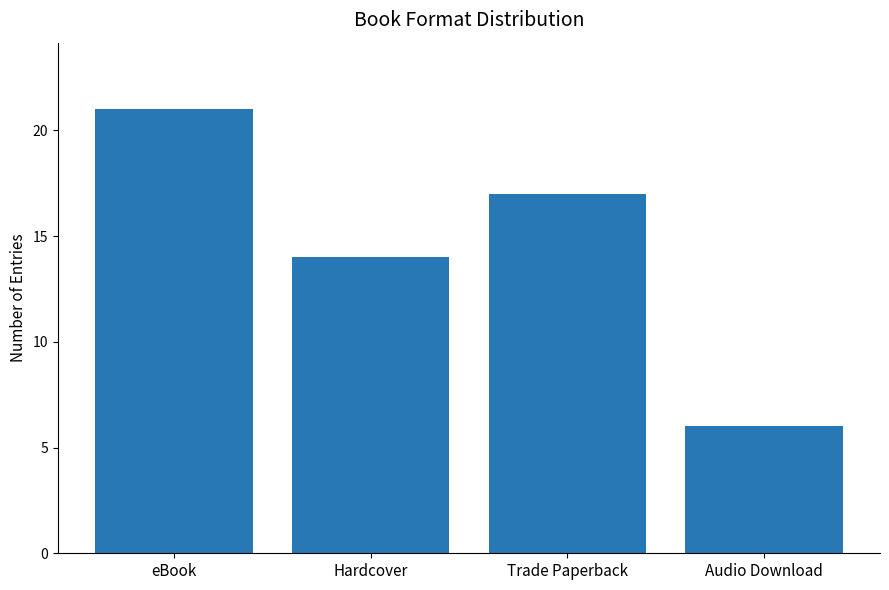

What is the change in value from Hardcover to Audio Download?

-8